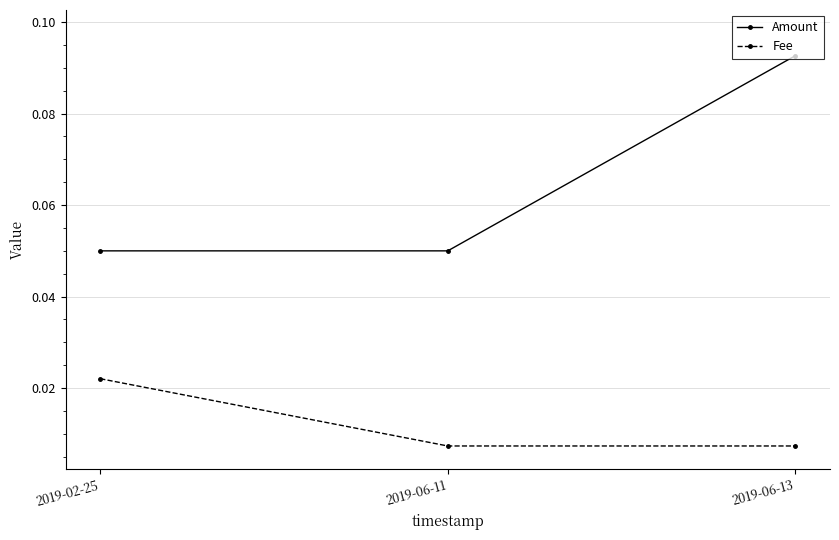

What is the label of the 1st point from the right?

2019-06-13